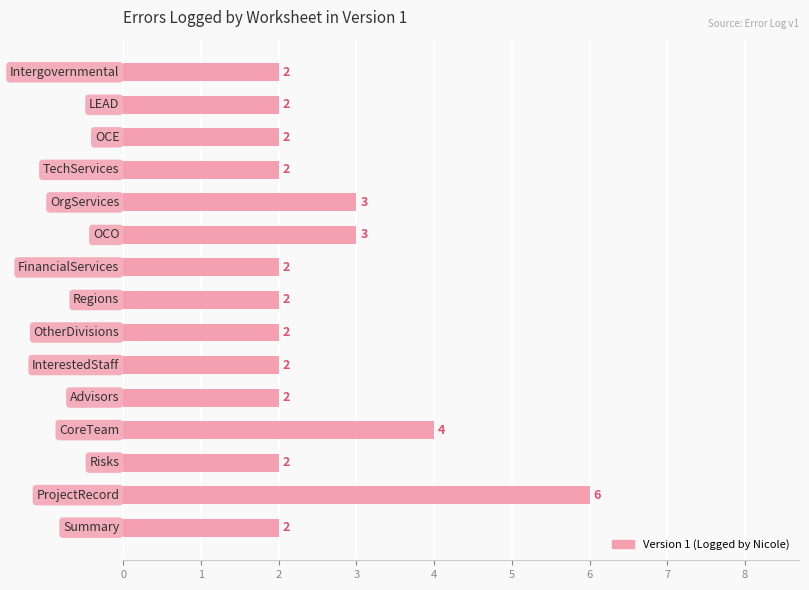

What is the sum of all values?

38